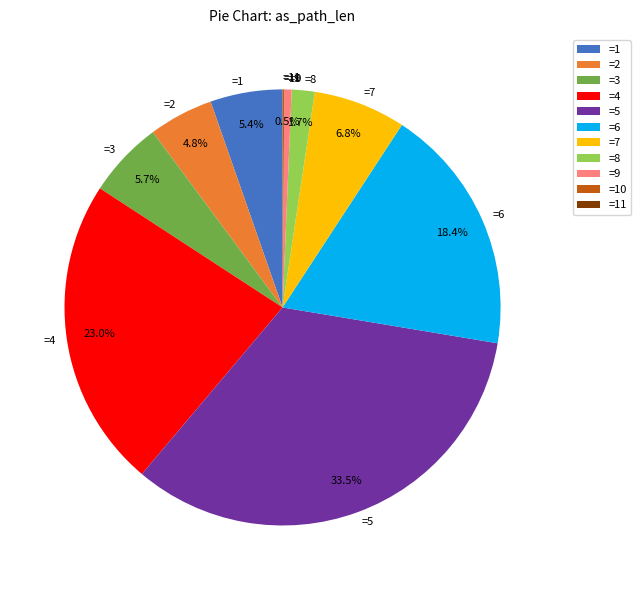

What is the largest slice in the pie chart?

=5